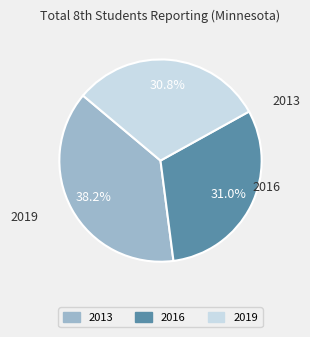

To the nearest percent, what is the difference between the 2013 and 2019 slice percentages?

7%